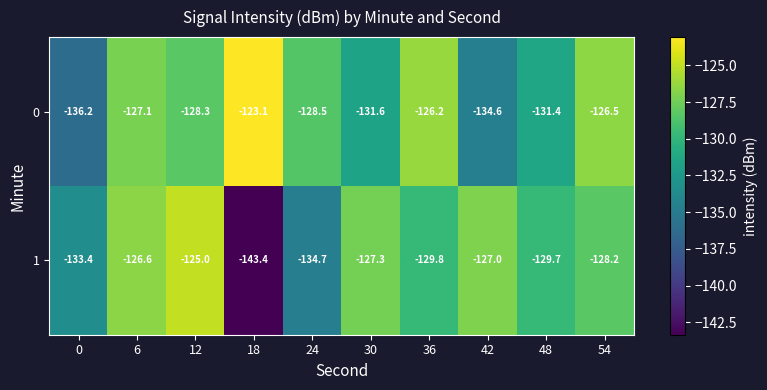

What is the sum of the 0 values at 24 and 54?

-255.0